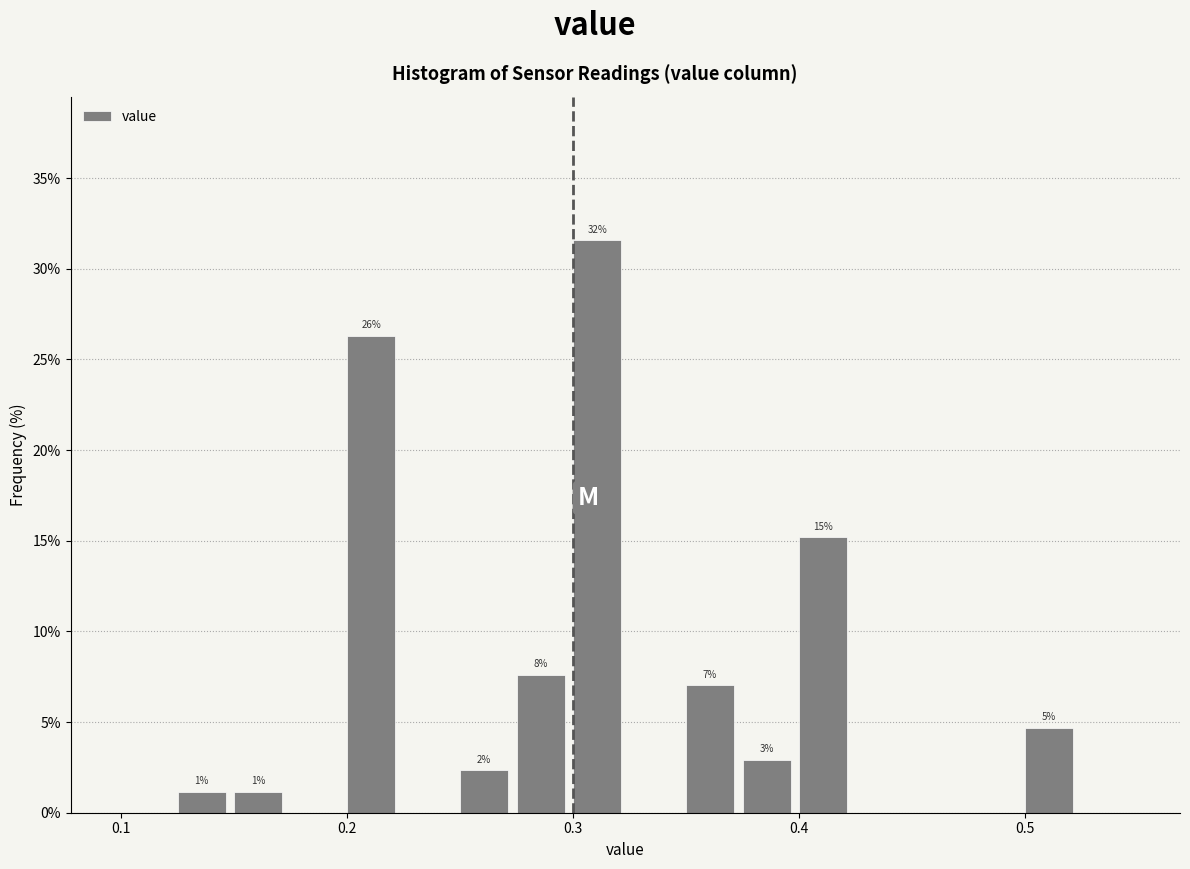

Around what value on the x-axis is the tallest bar? Give the approximate position of its centre, as read against the axis.

0.31